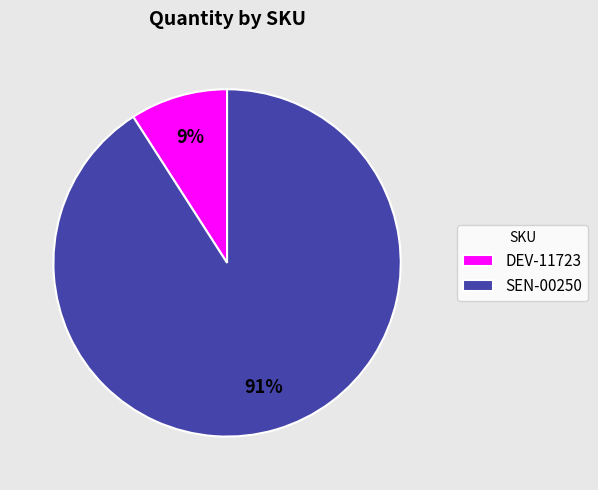

Is DEV-11723 the majority of the pie?

No